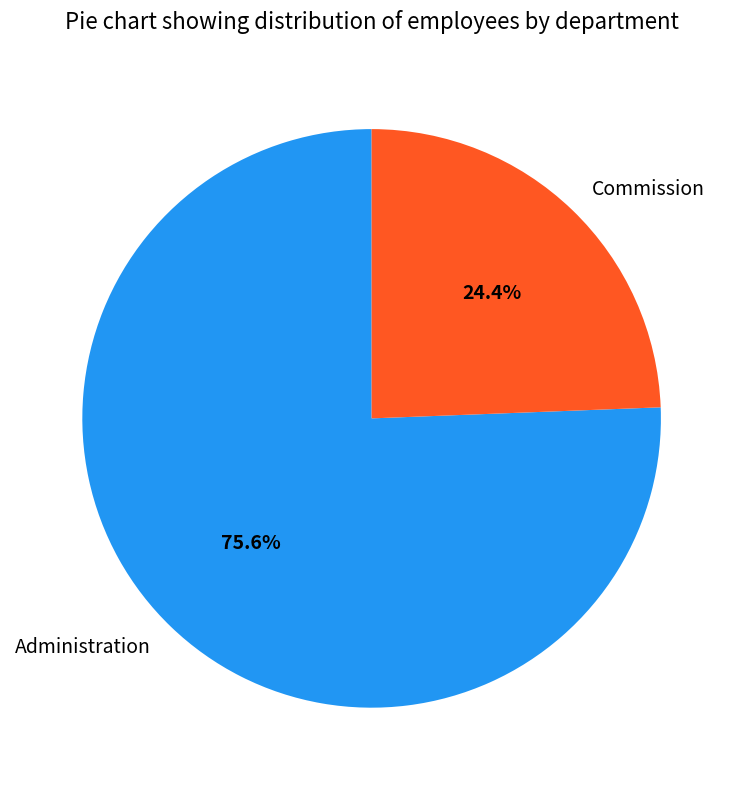

What percentage is the Commission slice, to the nearest percent?

24%